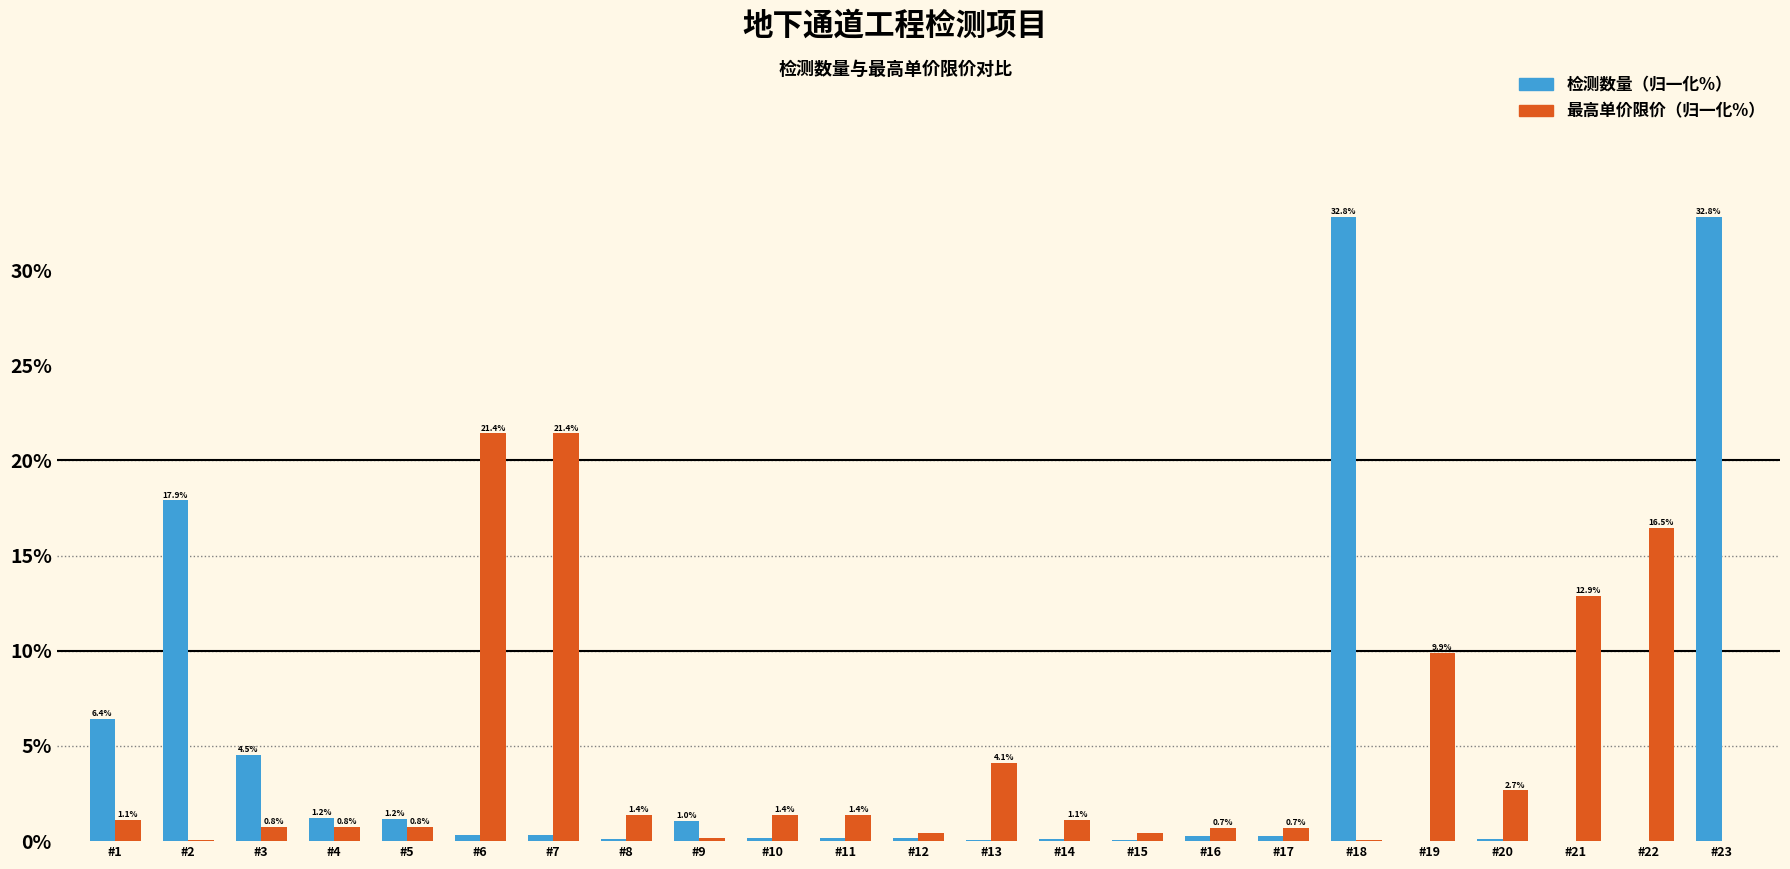

At which category is the sum across all series the highest?

#18